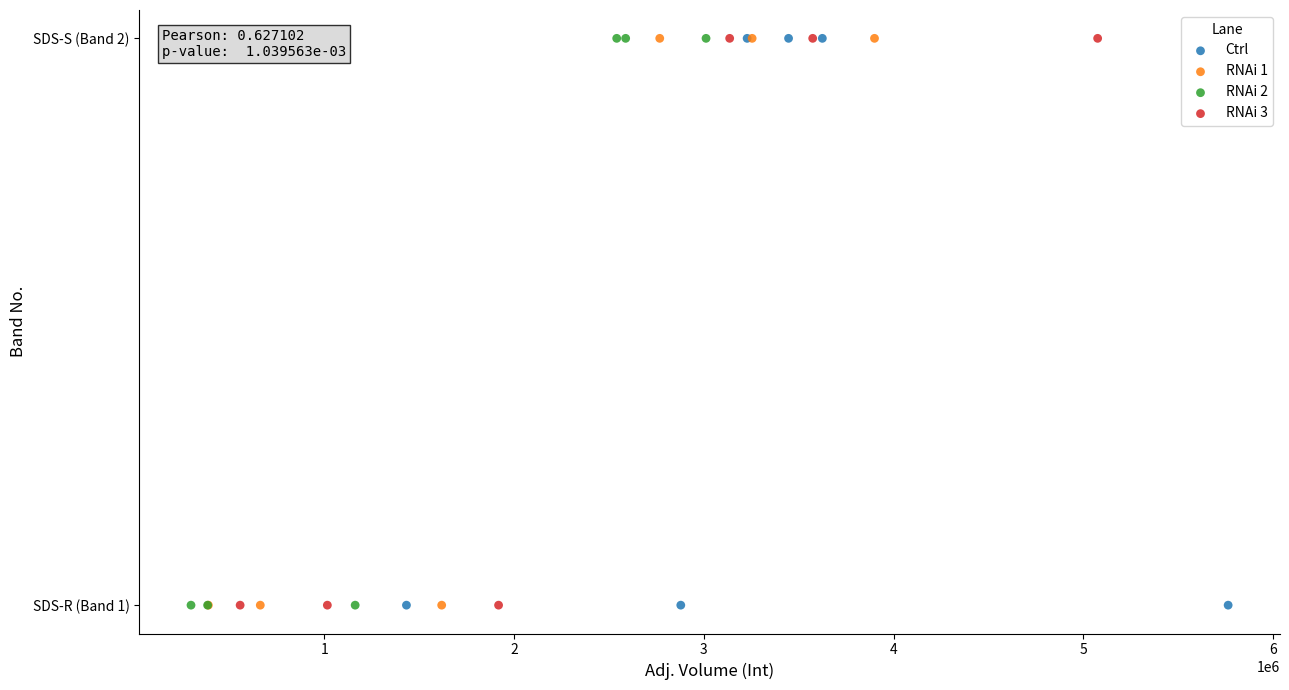

What are all the series names shown in the legend?

Ctrl, RNAi 1, RNAi 2, RNAi 3